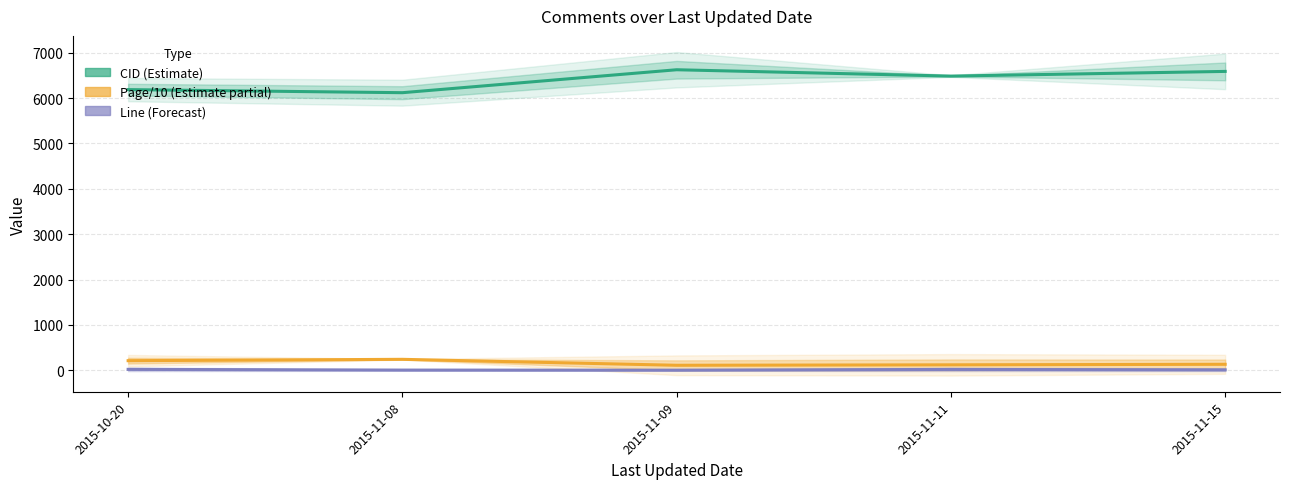

What position from the left is 2015-10-20?

1